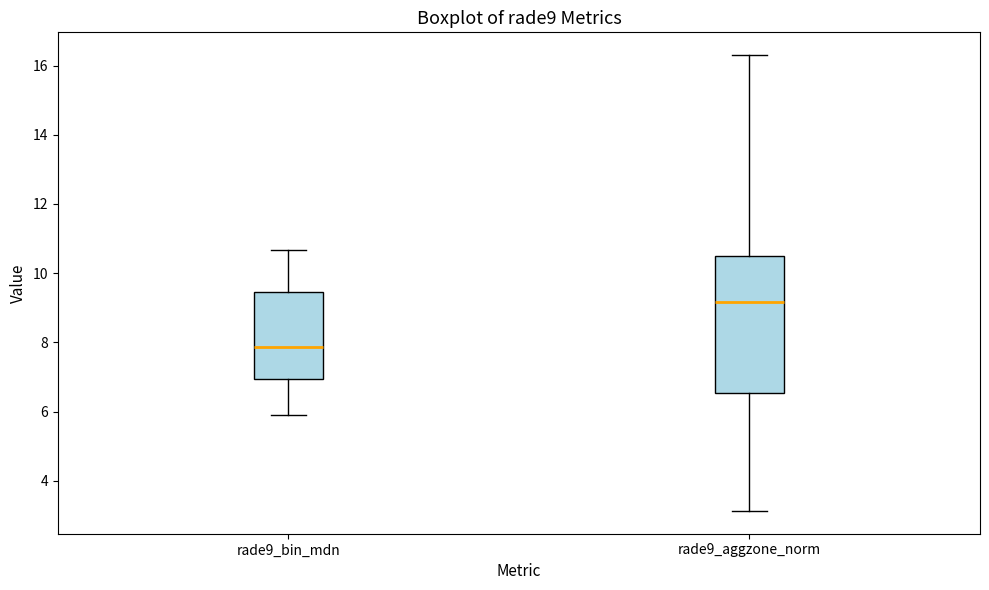

Which box is the tallest, from its lower edge to its upper edge?

rade9_aggzone_norm